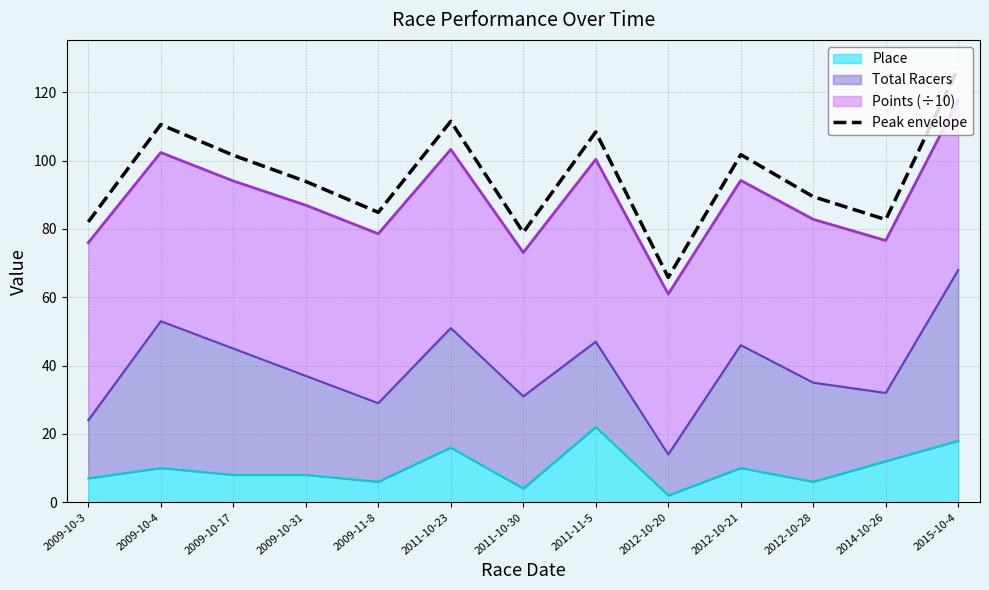

Reading left to right, transcribe all the data shown in this chart.

2009-10-3=82.1	2009-10-4=110.6	2009-10-17=101.6	2009-10-31=93.9	2009-11-8=84.9	2011-10-23=111.5	2011-10-30=79.0	2011-11-5=108.4	2012-10-20=65.8	2012-10-21=101.8	2012-10-28=89.4	2014-10-26=82.7	2015-10-4=127.1